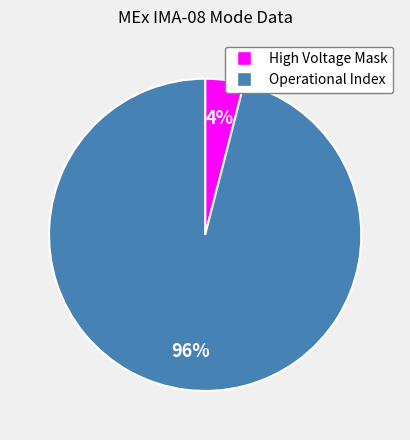

Which slice is the smallest?

High Voltage Mask